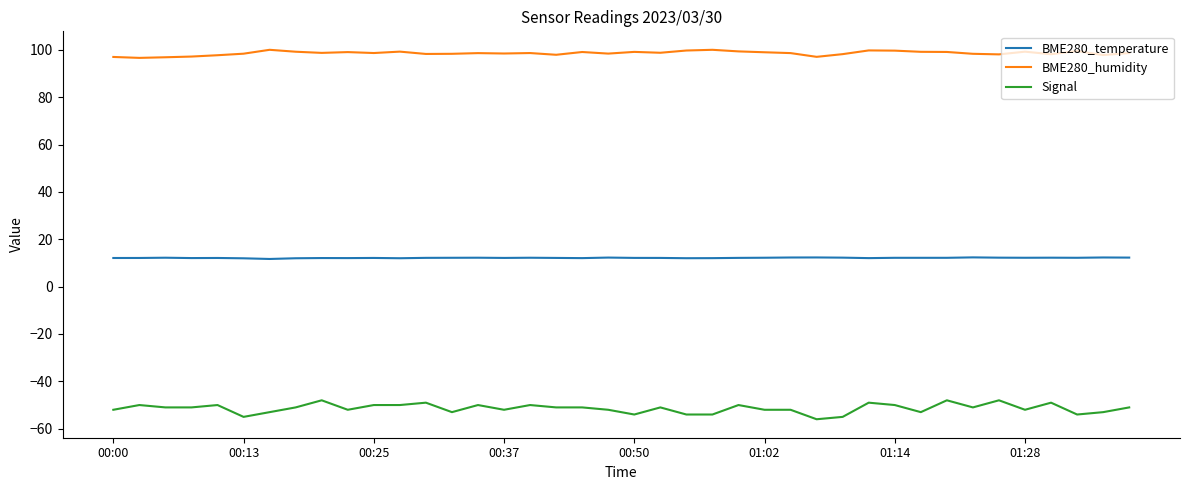

What is the sum of all BME280_temperature values?

485.5